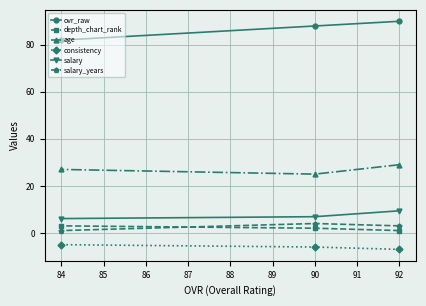

At which label is salary closest to 7?

90